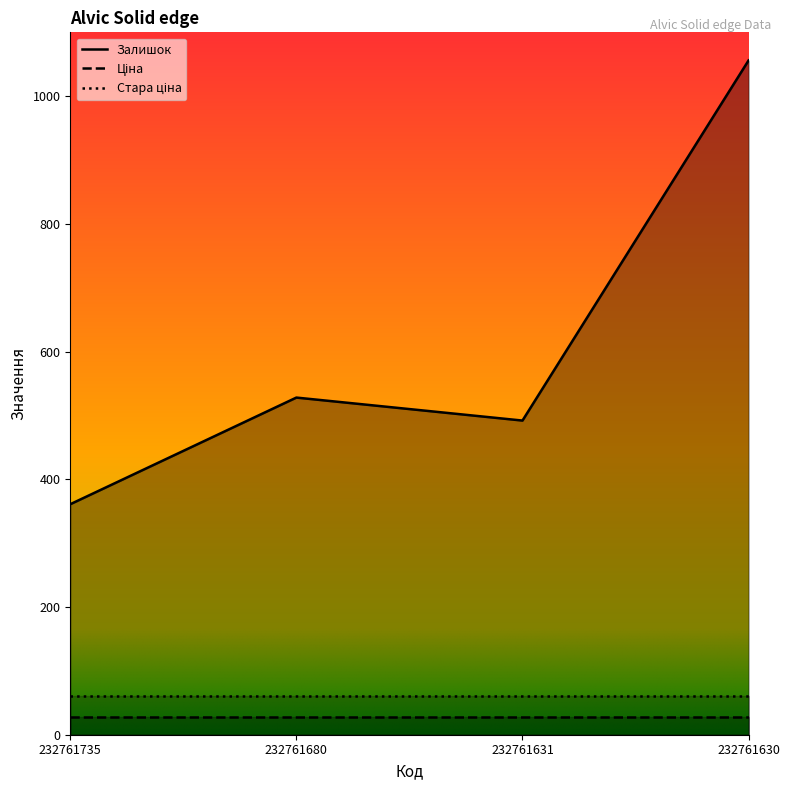

Reading left to right, extract all data points from this chart.

Залишок: 232761735=361.0	232761680=528.0	232761631=492.0	232761630=1056.0
Ціна: 232761735=27.0	232761680=27.0	232761631=27.0	232761630=27.0
Стара ціна: 232761735=60.0	232761680=60.0	232761631=60.0	232761630=60.0